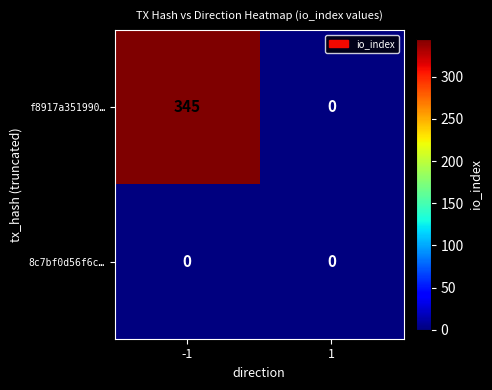

Which series has the largest total across all categories?

f8917a351990…